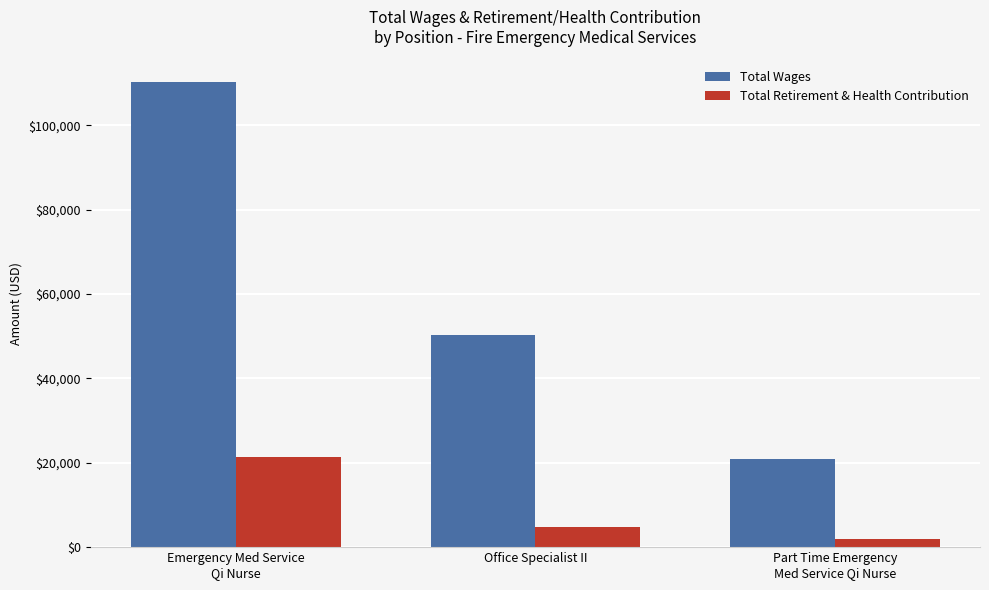

What is the sum of all Total Wages values?

181545